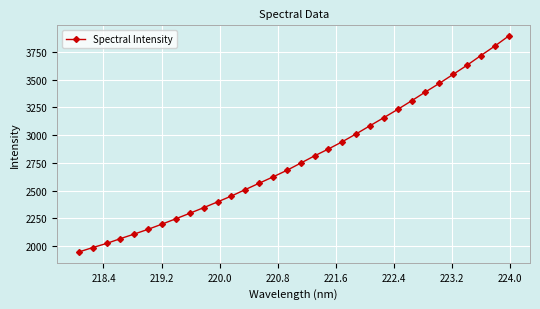

What is the value of the 31st point from the left?

3800.5